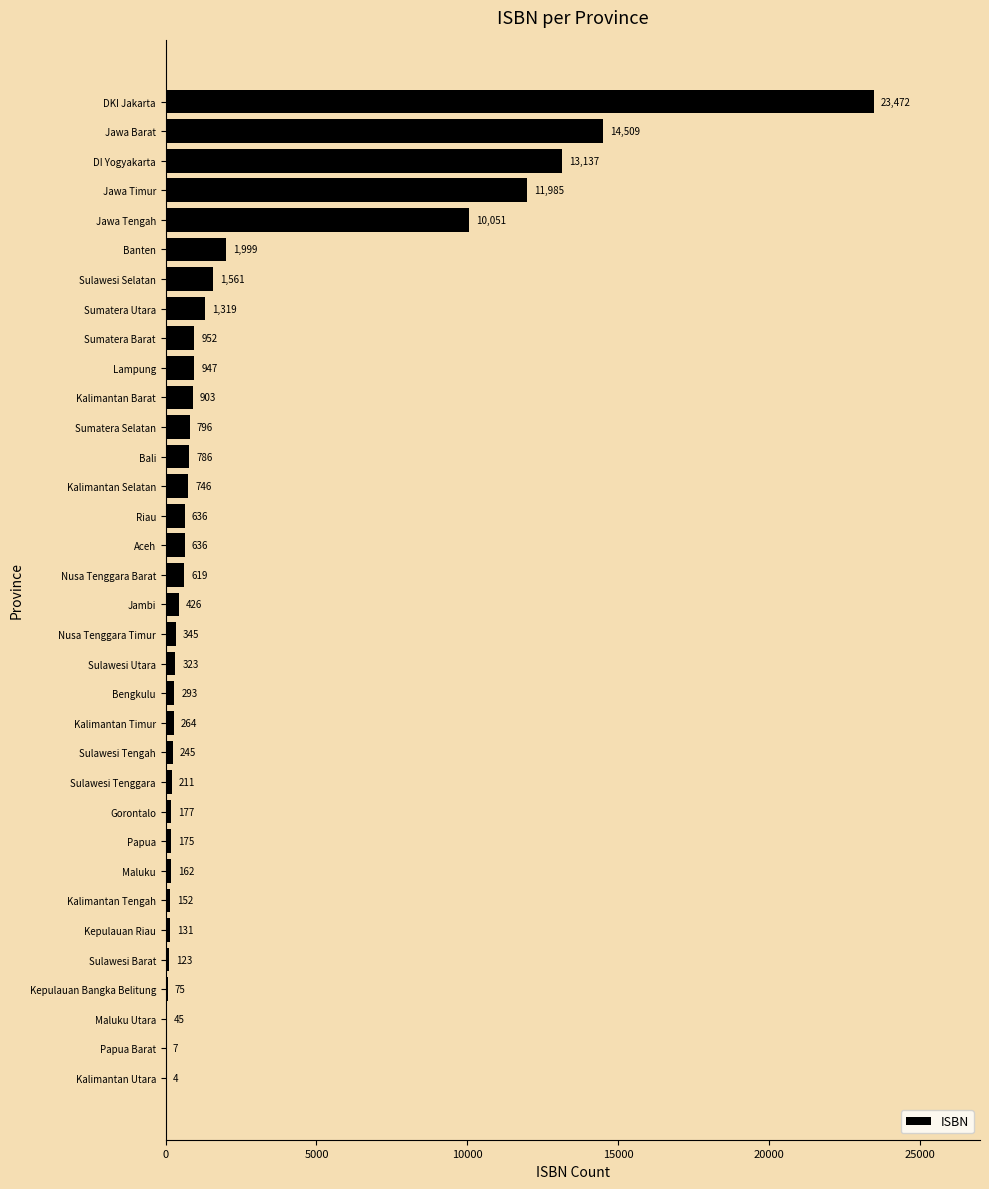

How many distinct data groups are displayed?

1